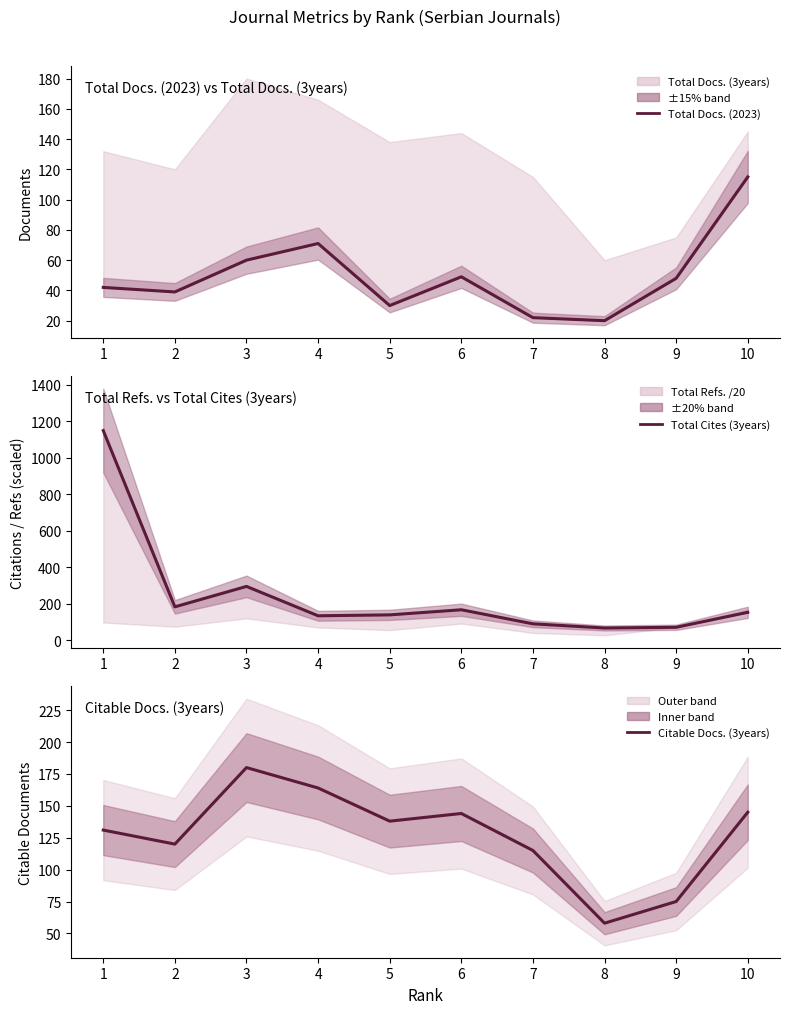

What is the difference between the maximum and minimum values in the Citable Docs. (3years) series?

122